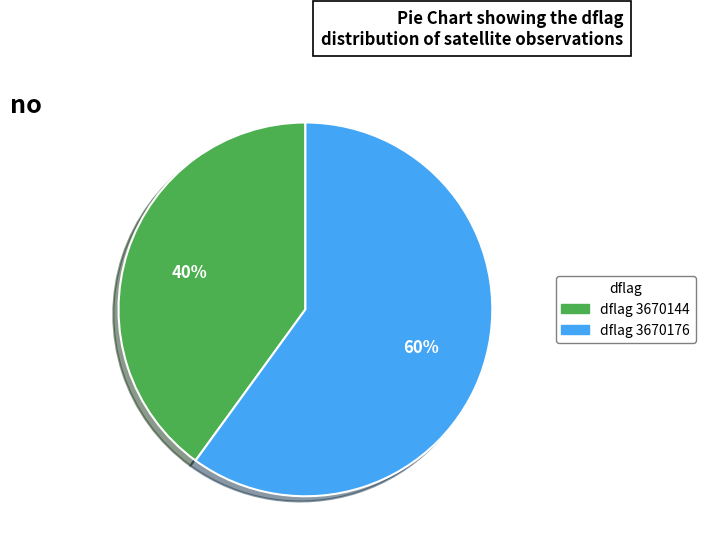

To the nearest percent, what is the difference between the largest and smallest slice percentages?

20%